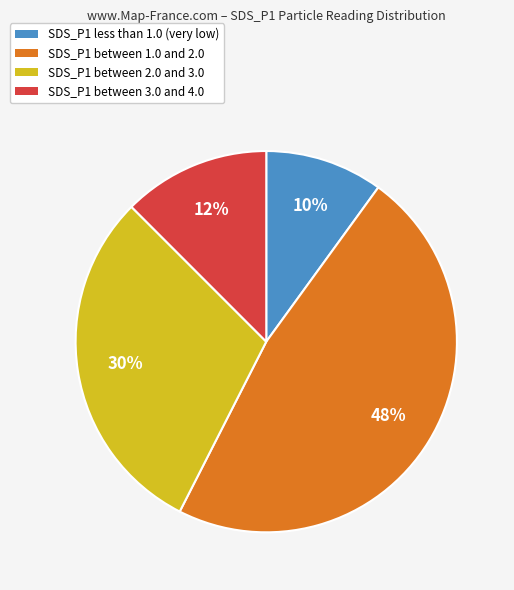

Do SDS_P1 less than 1.0 (very low) and SDS_P1 between 3.0 and 4.0 together represent more than half of the pie?

No